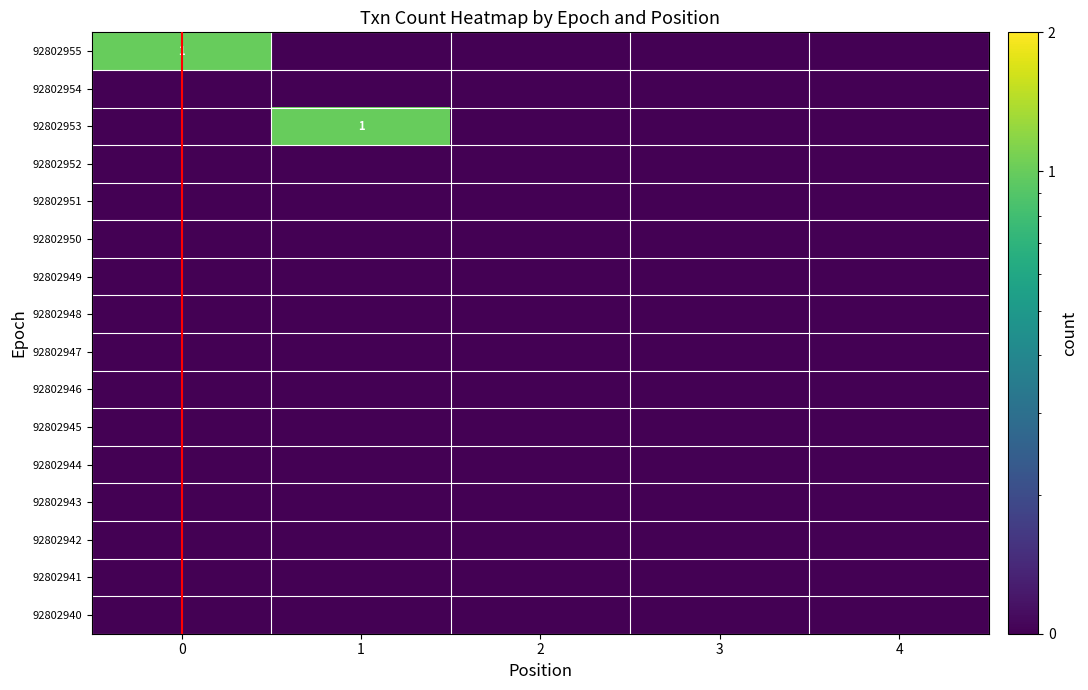

At which category does the chart reach its minimum across all series?

1